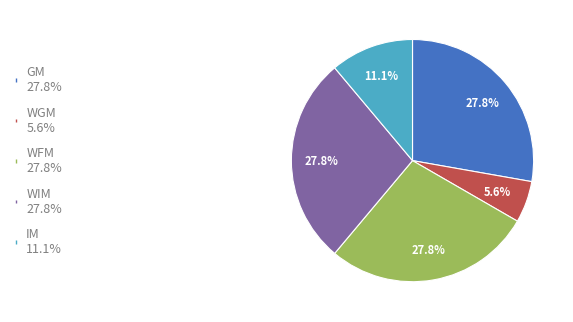

Approximately how many times larger is the value at WFM 27.8% compared to GM 27.8%?

1.0